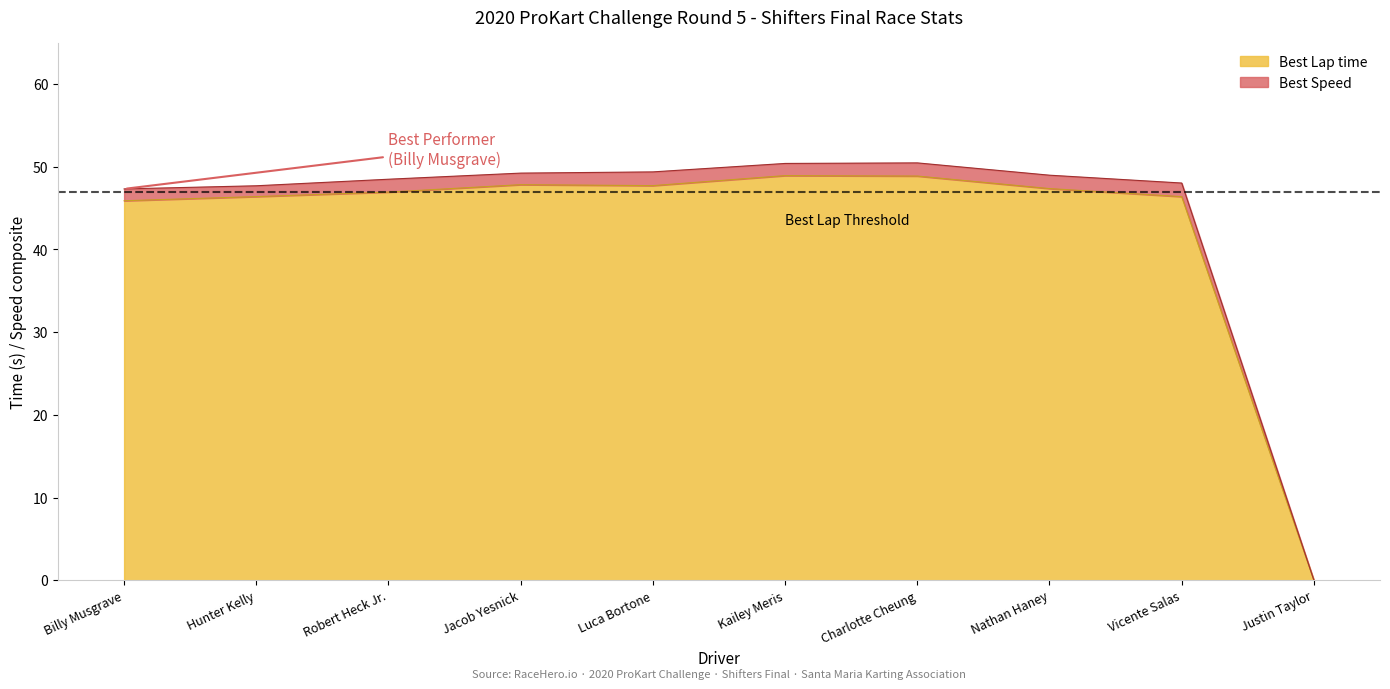

True or false: Best Lap time and Best Speed intersect in this chart.

False